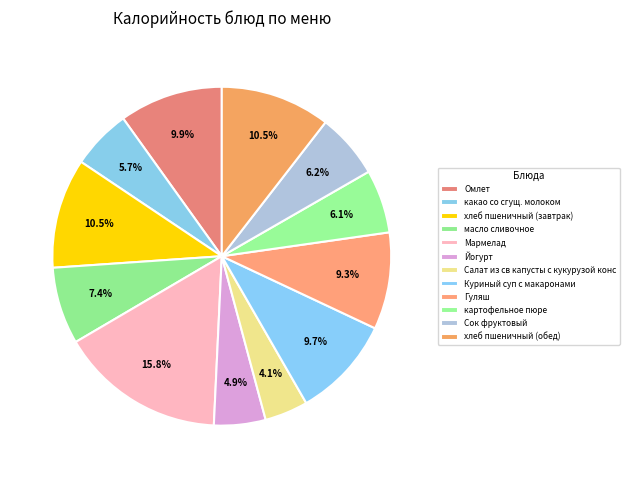

True or false: Омлет accounts for 10% of the total.

True